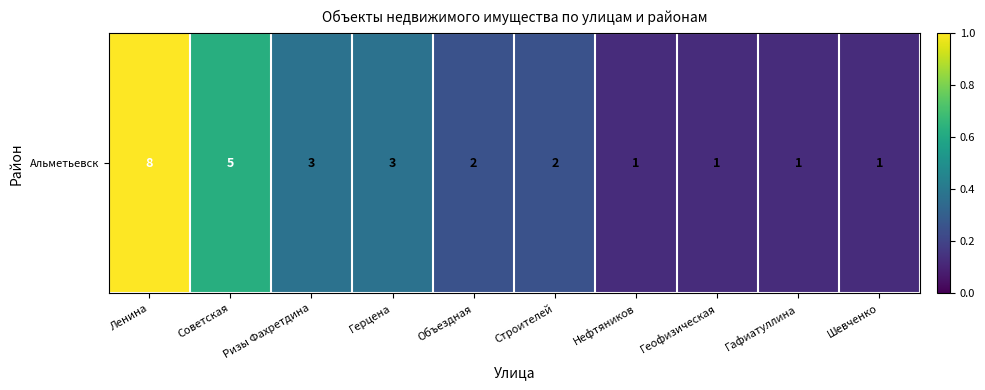

Which has a higher value, Герцена or Ленина?

Ленина